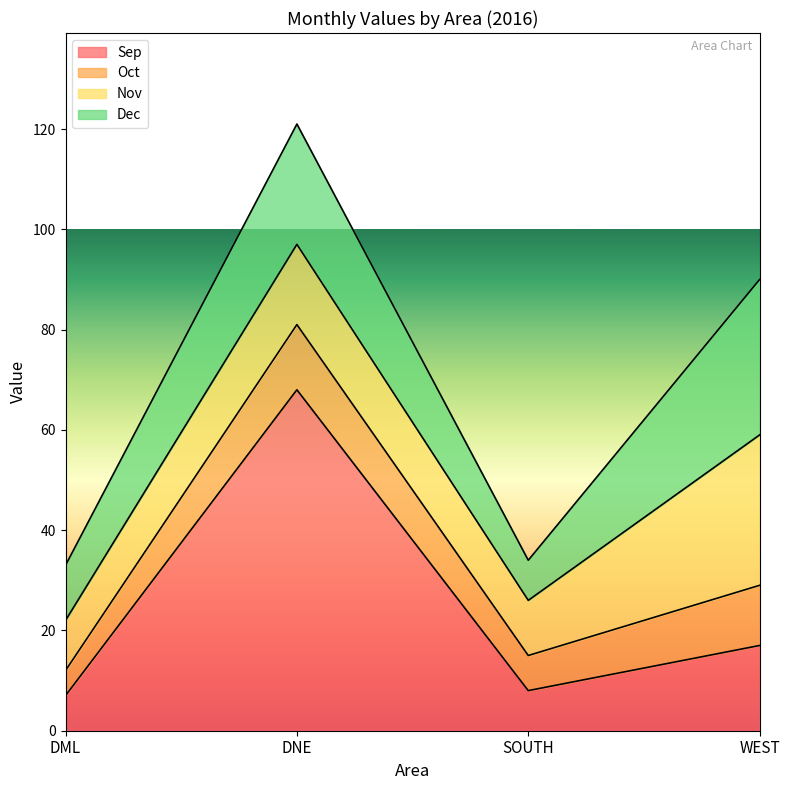

Reading left to right, extract all data points from this chart.

Sep: DML=7	DNE=68	SOUTH=8	WEST=17
Oct: DML=5	DNE=13	SOUTH=7	WEST=12
Nov: DML=10	DNE=16	SOUTH=11	WEST=30
Dec: DML=11	DNE=24	SOUTH=8	WEST=31